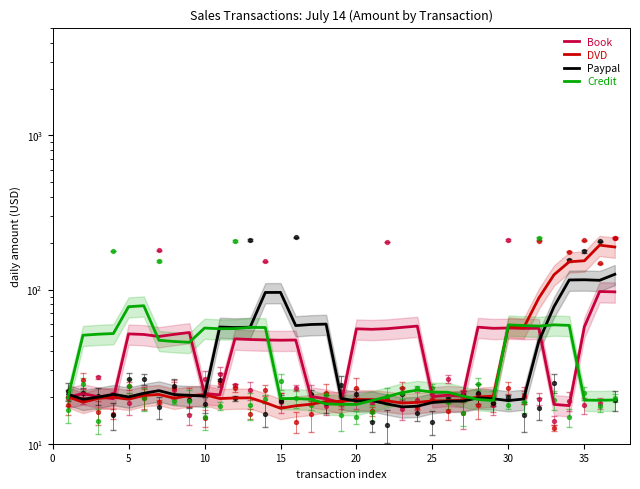

At which category is the sum across all series the highest?

36